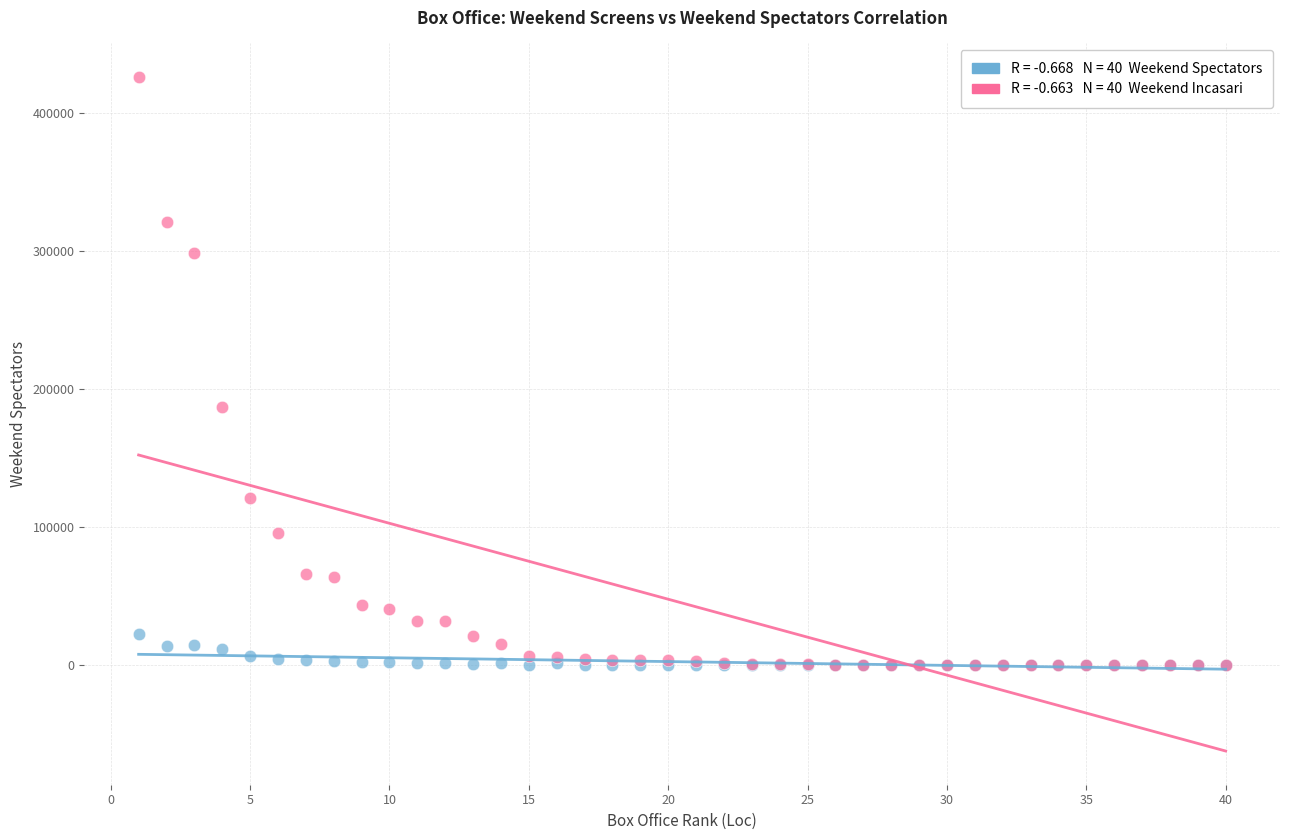

Across all series, what Y value is closest to 212997?

187140